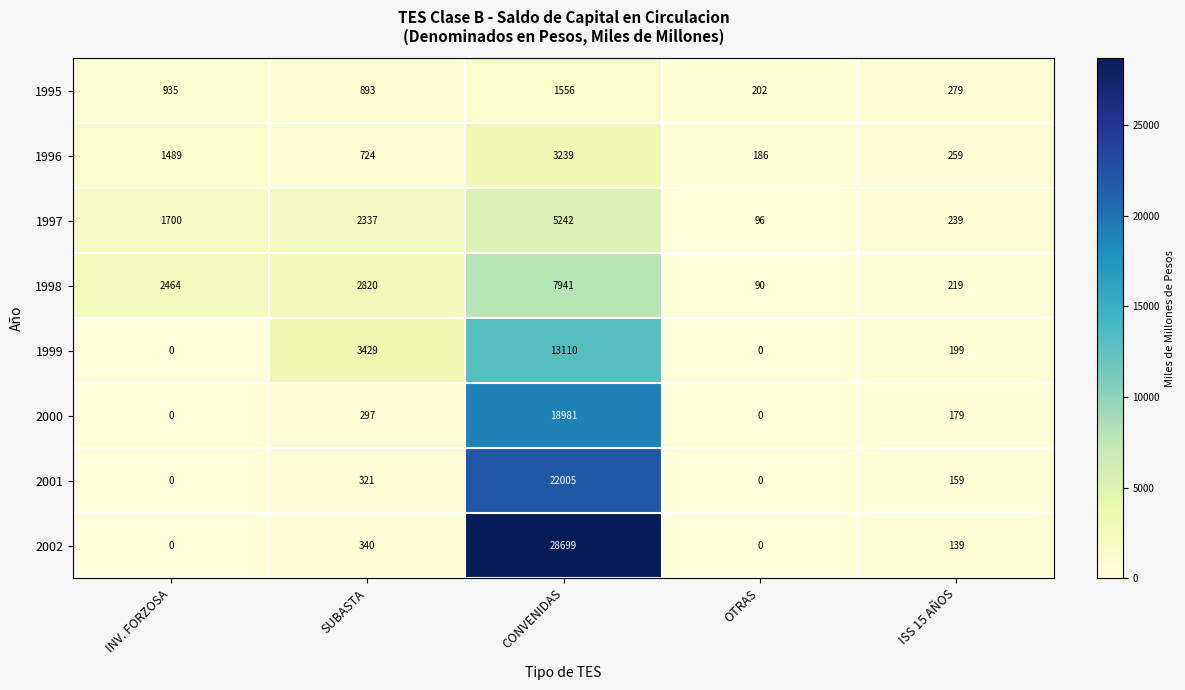

What is the spread (max minus min) of values at ISS 15 AÑOS?

140